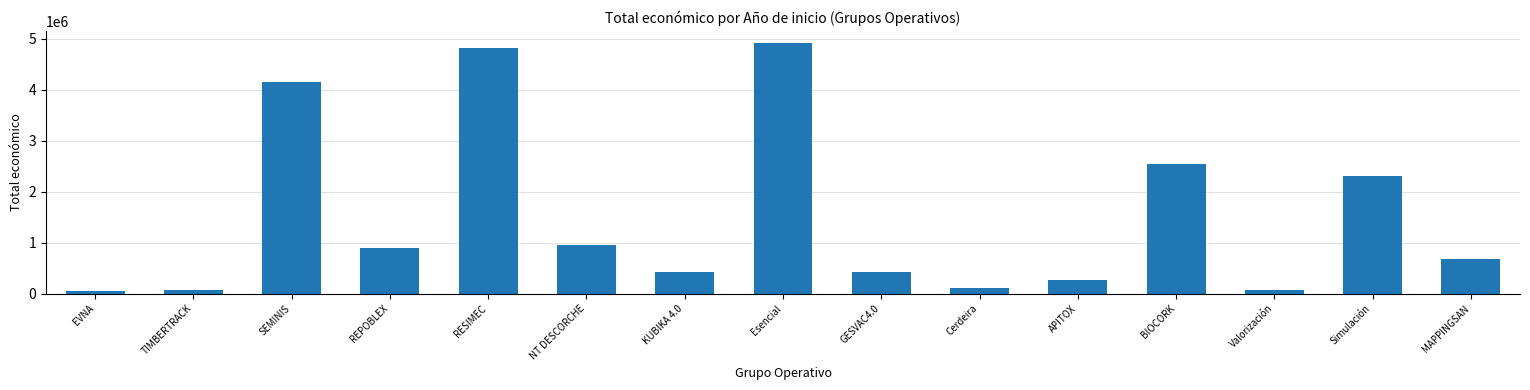

What is the value of the 4th bar from the left?

898245